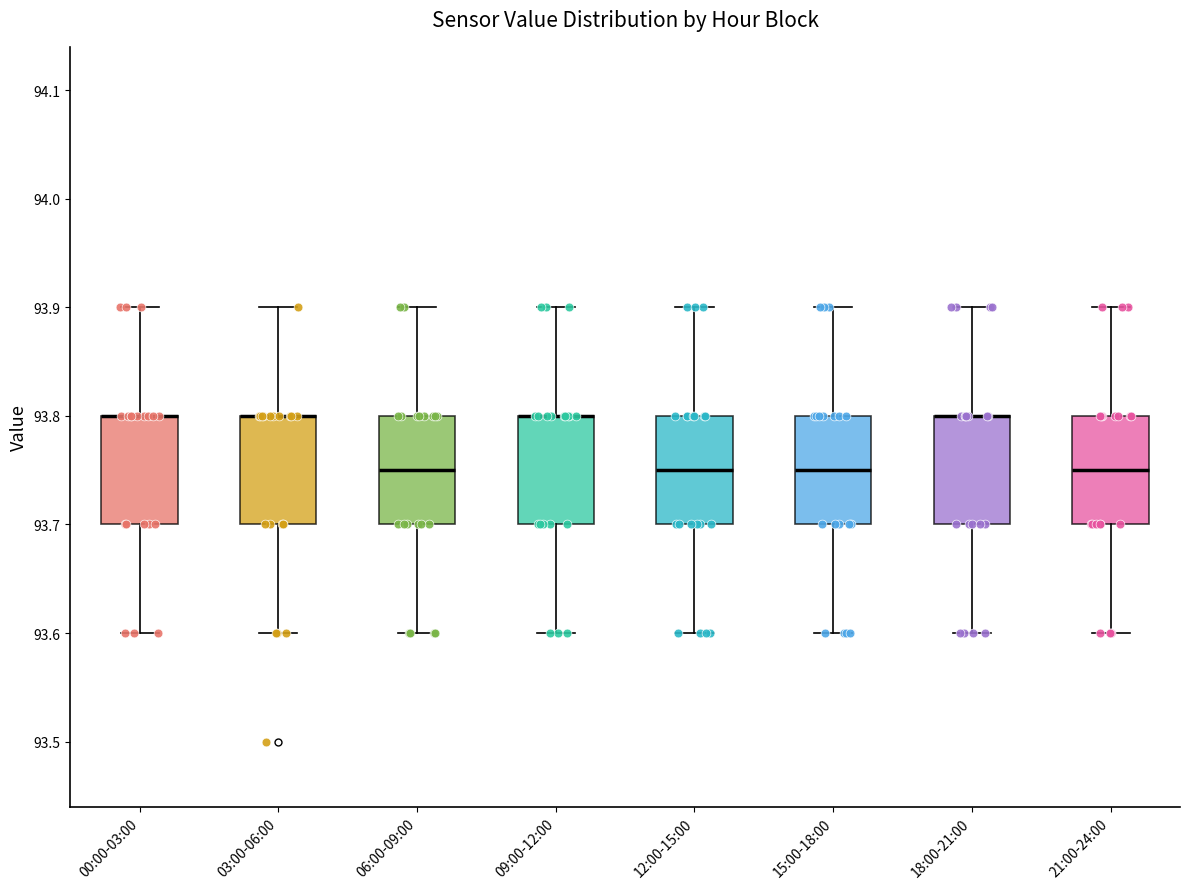

Reading left to right, transcribe this box plot: for each box, give where its median line is, the range the box spans, and where its two whiskers end, as read against the y-axis. The values are not printed on the chart, so give them approximately, as read against the axis.

00:00-03:00: median 93.80 (drawn on the box's upper edge), box 93.70 to 93.80, whiskers 93.60 to 93.90
03:00-06:00: median 93.80 (drawn on the box's upper edge), box 93.70 to 93.80, whiskers 93.60 to 93.90
06:00-09:00: median 93.75, box 93.70 to 93.80, whiskers 93.60 to 93.90
09:00-12:00: median 93.80 (drawn on the box's upper edge), box 93.70 to 93.80, whiskers 93.60 to 93.90
12:00-15:00: median 93.75, box 93.70 to 93.80, whiskers 93.60 to 93.90
15:00-18:00: median 93.75, box 93.70 to 93.80, whiskers 93.60 to 93.90
18:00-21:00: median 93.80 (drawn on the box's upper edge), box 93.70 to 93.80, whiskers 93.60 to 93.90
21:00-24:00: median 93.75, box 93.70 to 93.80, whiskers 93.60 to 93.90